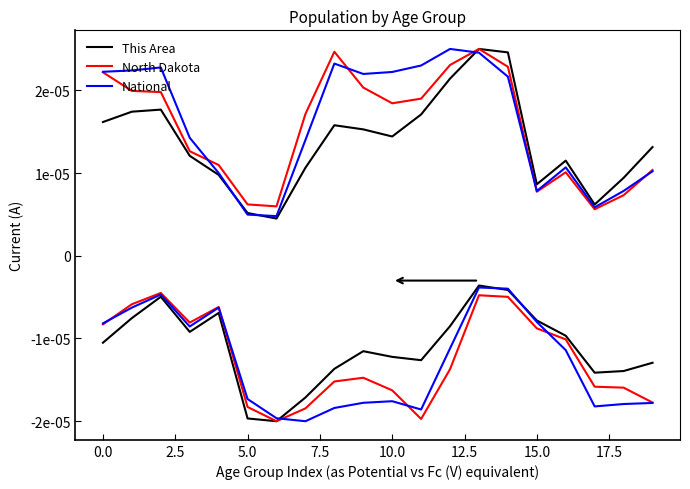

Which series has the largest range (max minus min)?

This Area